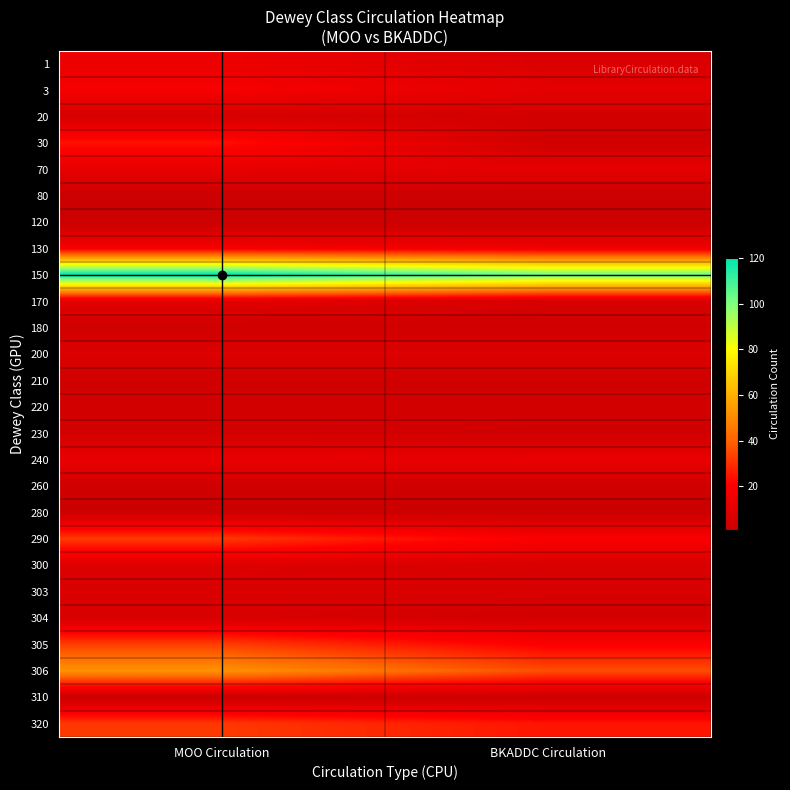

At how many categories does at least one series exceed 116?

1